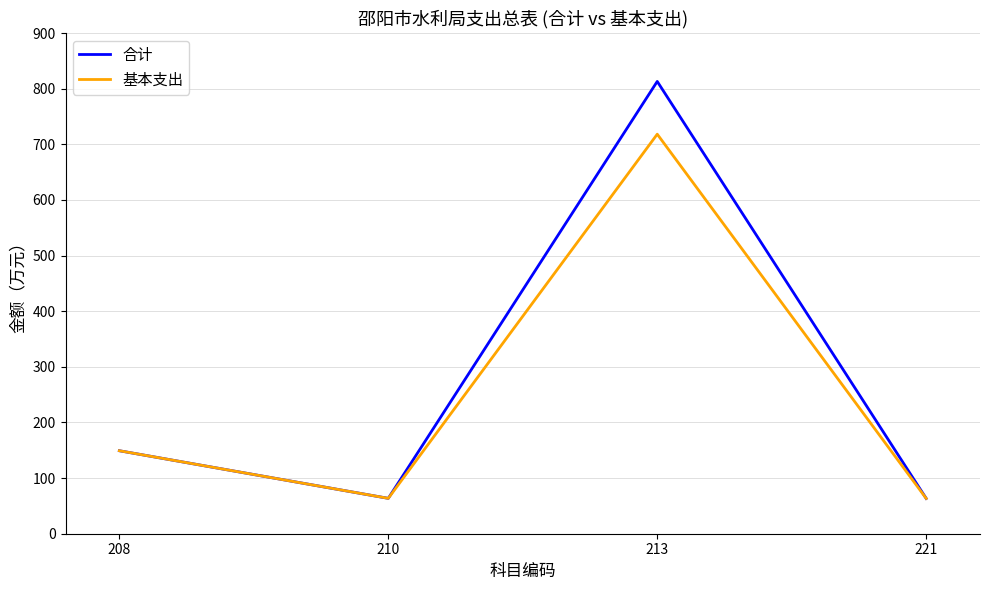

The value of 合计 at 208 is 74.5. True or false?

False